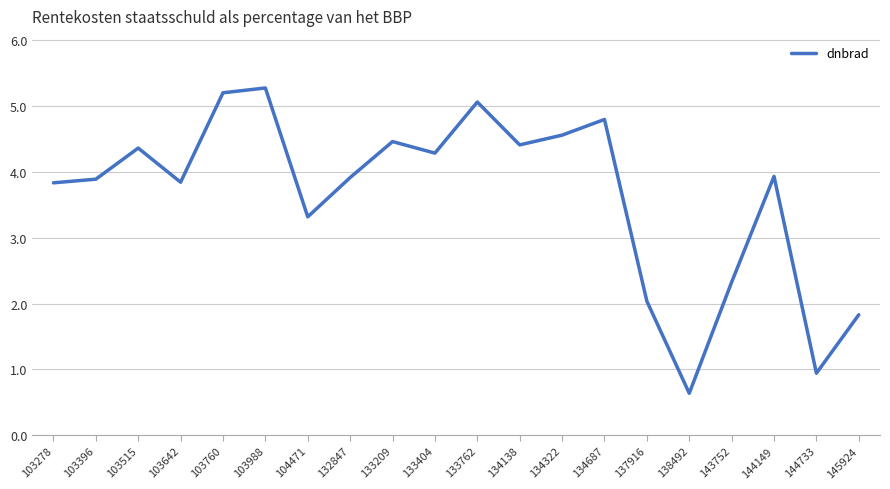

Is it true that the value at 103642 is 3.8?

True